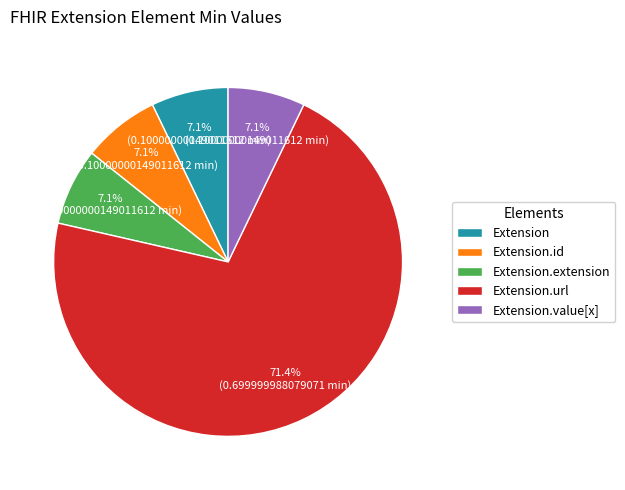

To the nearest percent, what is the average slice percentage?

20%